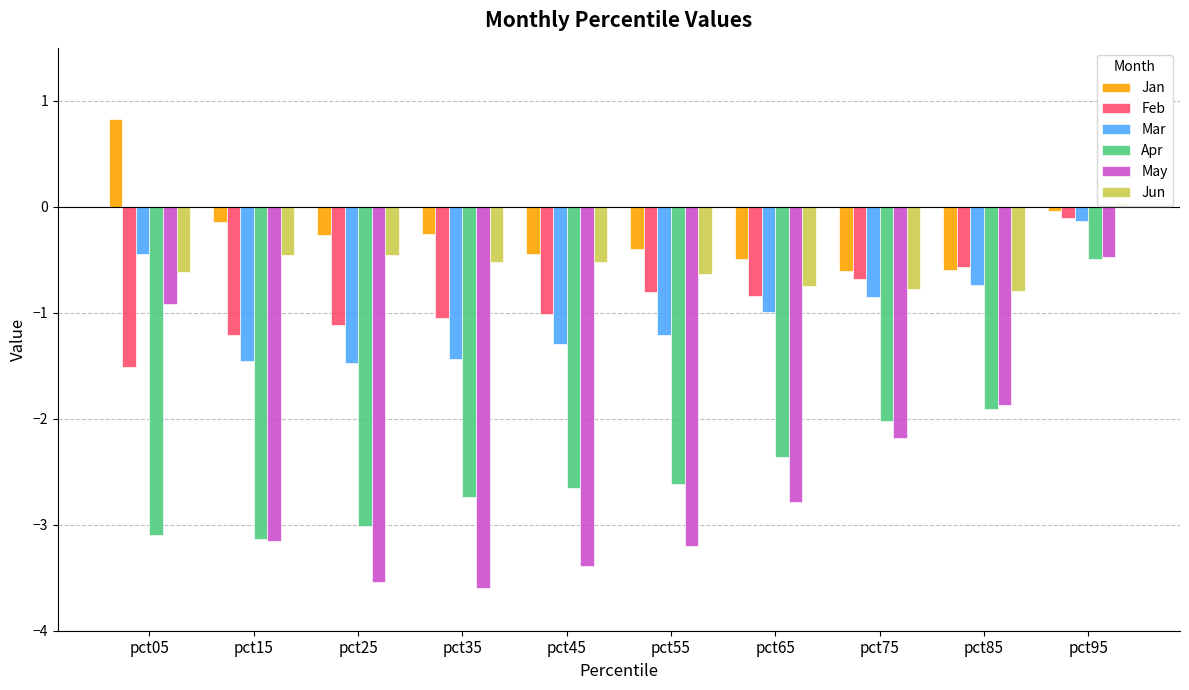

The Apr series shows -2.4 at pct65. True or false?

True